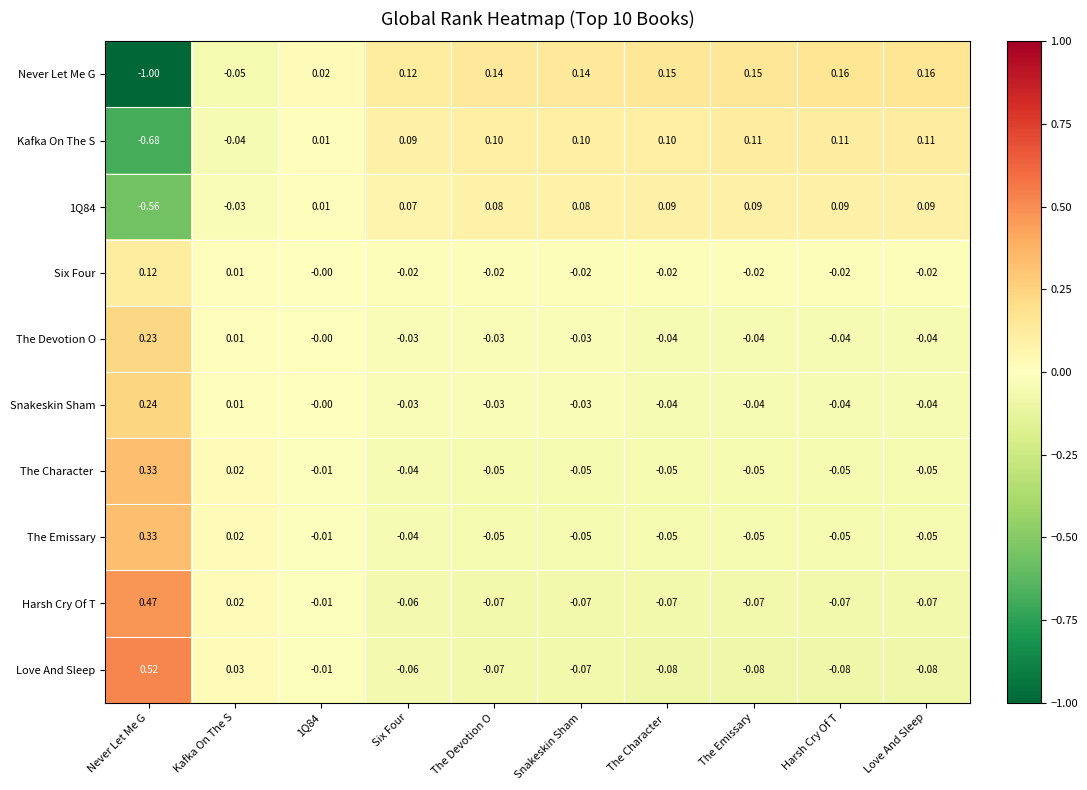

At which label does Snakeskin Sham first exceed 0?

Never Let Me G